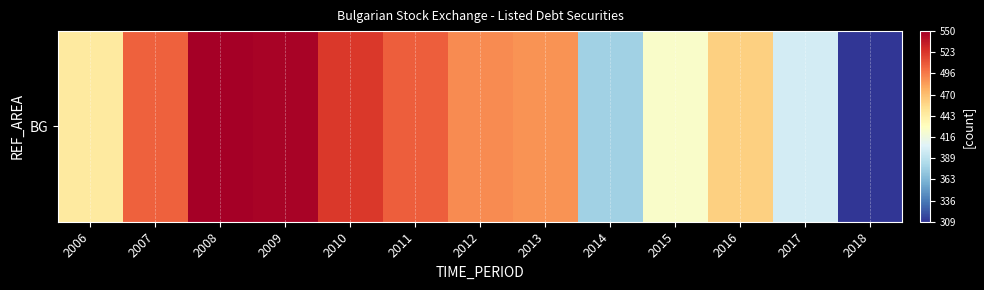

List the labels in order of value, largest first.

2008, 2009, 2010, 2011, 2007, 2012, 2013, 2016, 2006, 2015, 2017, 2014, 2018